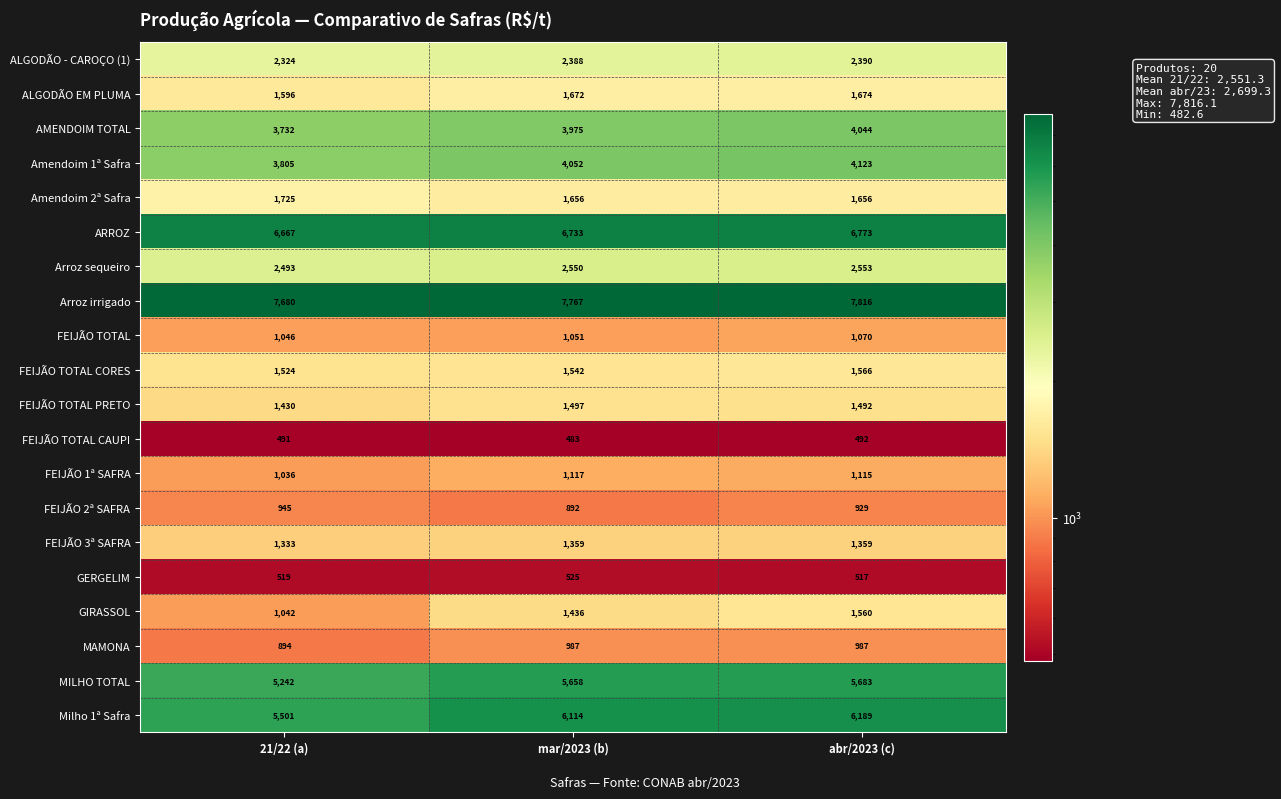

How many categories are shown in the chart?

3